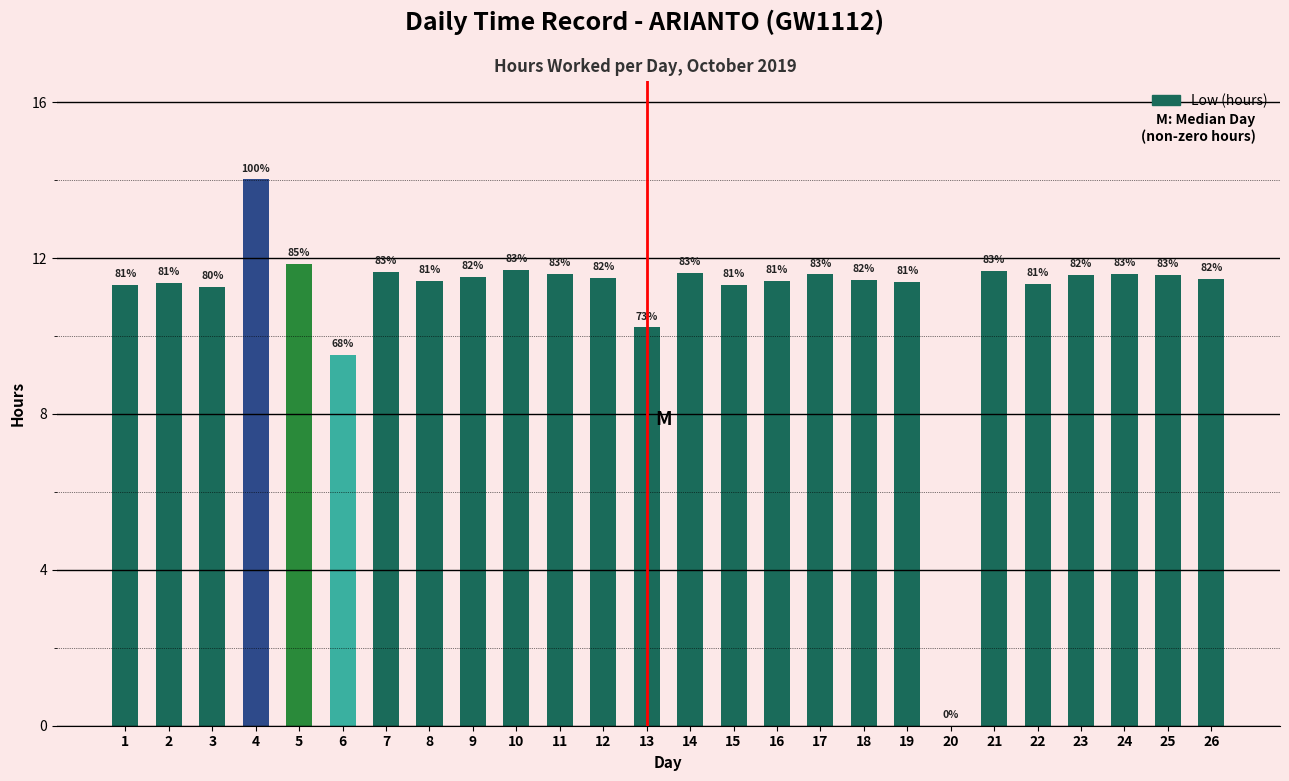

How many values are below 11?

3